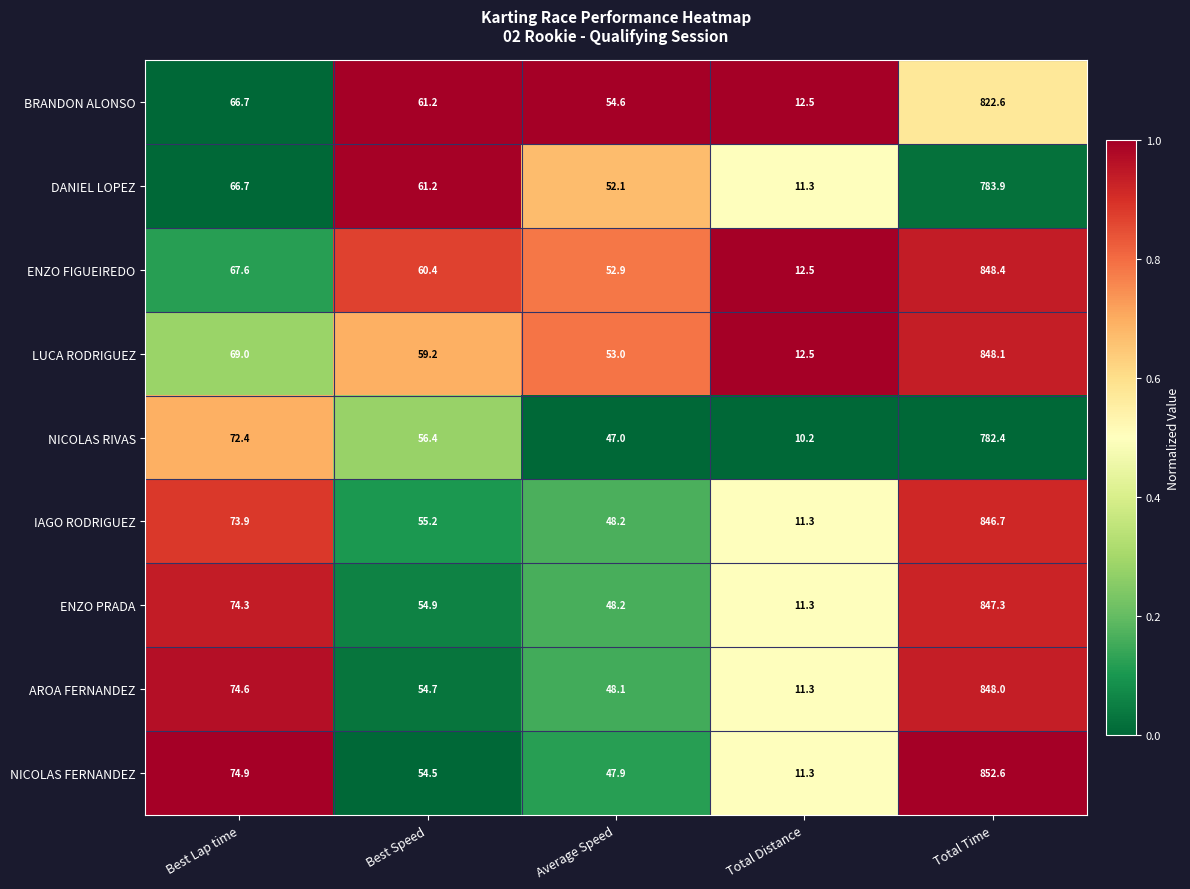

Read the BRANDON ALONSO value at Best Speed.

61.2